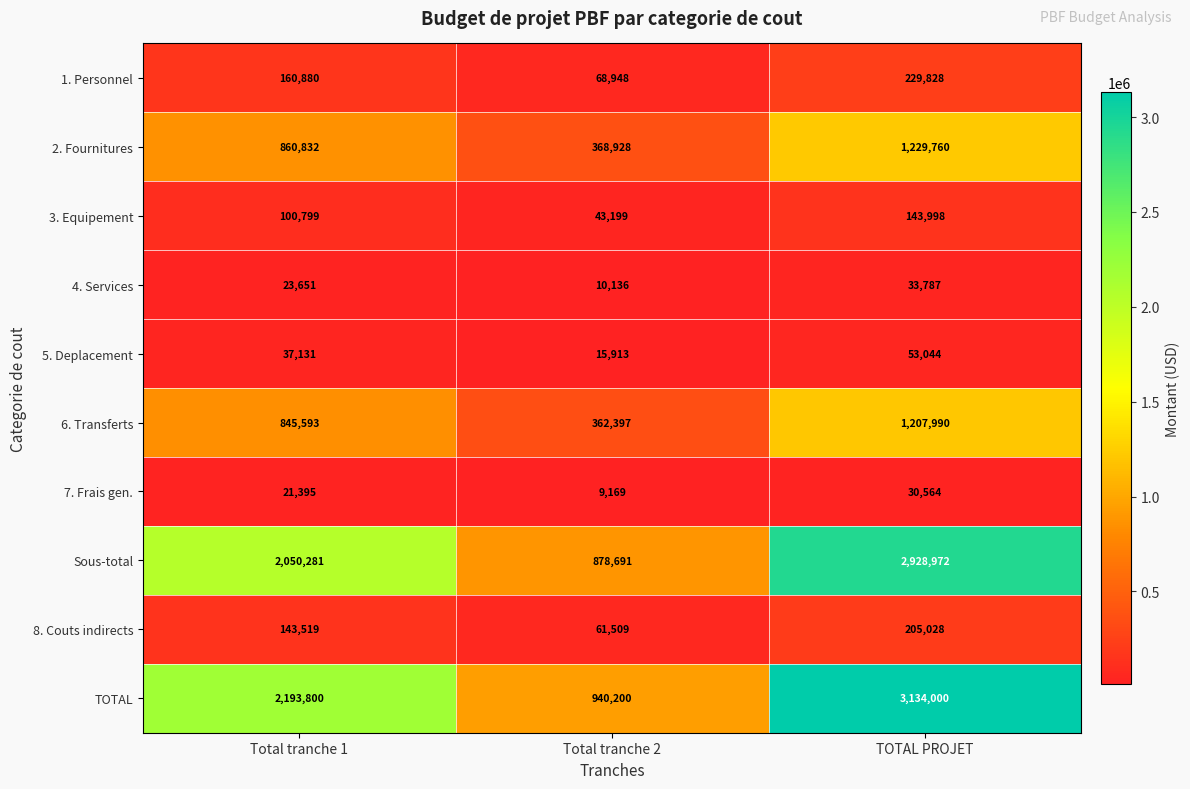

Which category has the highest value across all series?

TOTAL PROJET